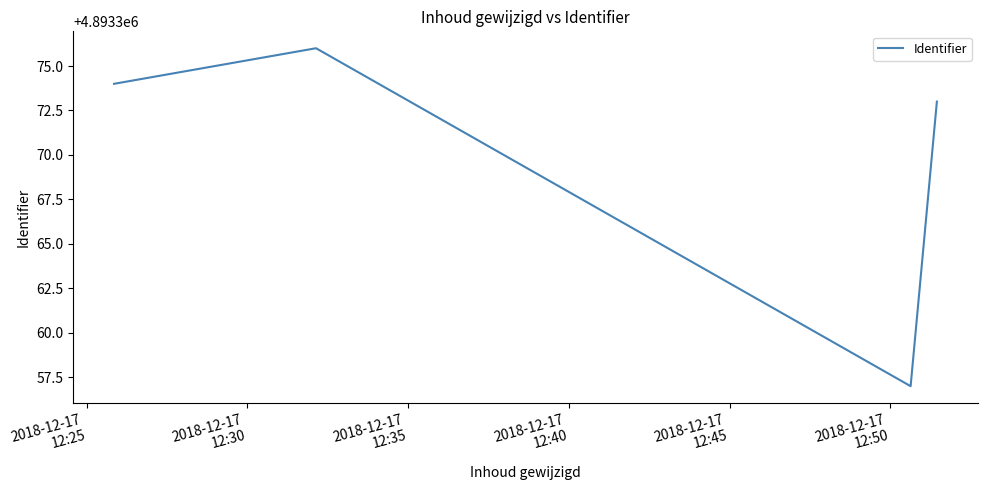

True or false: there are more than 1 points higher than both neighbors.

False